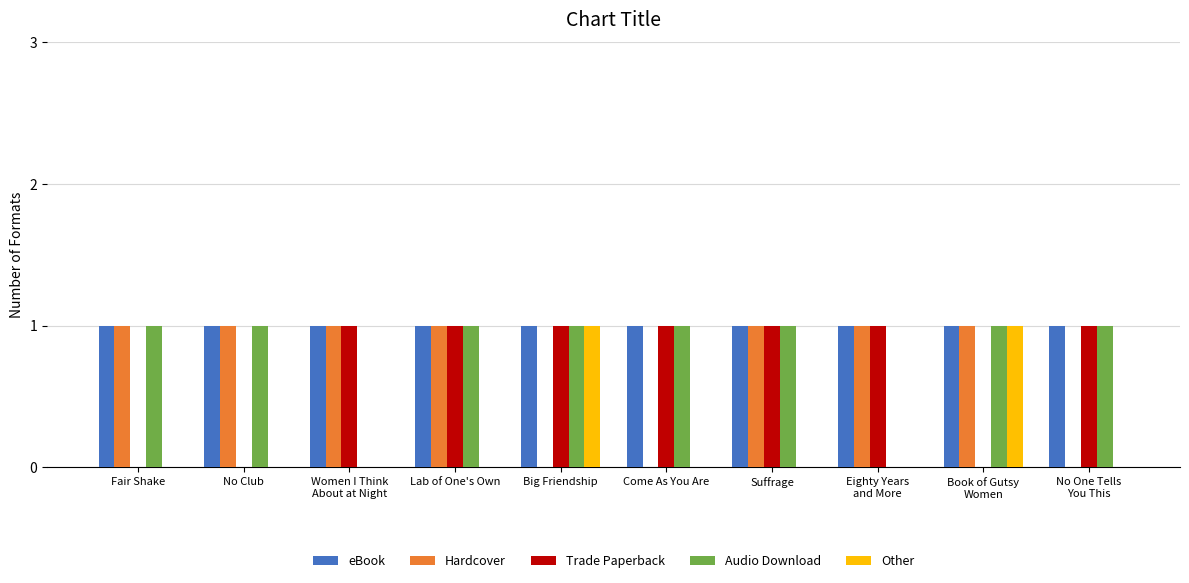

Which series changed the most between Lab of One's Own and No One Tells
You This?

Hardcover